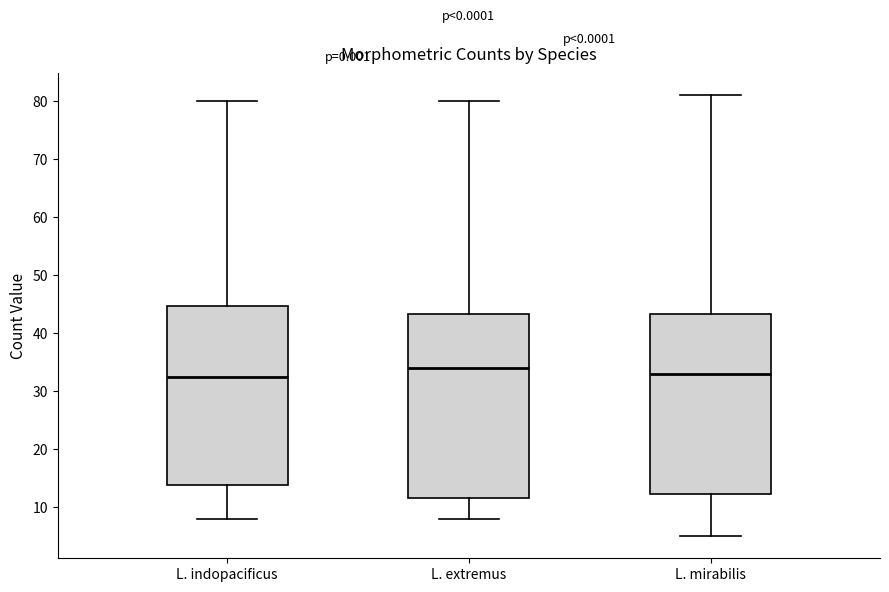

Which box has the highest median line?

L. extremus